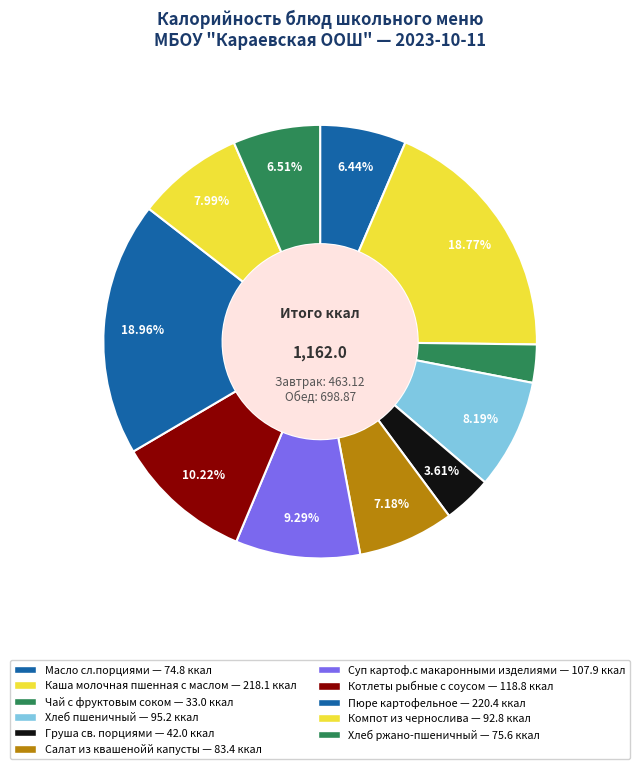

Which has a higher value, Чай с фруктовым соком or Каша молочная пшенная с маслом?

Каша молочная пшенная с маслом